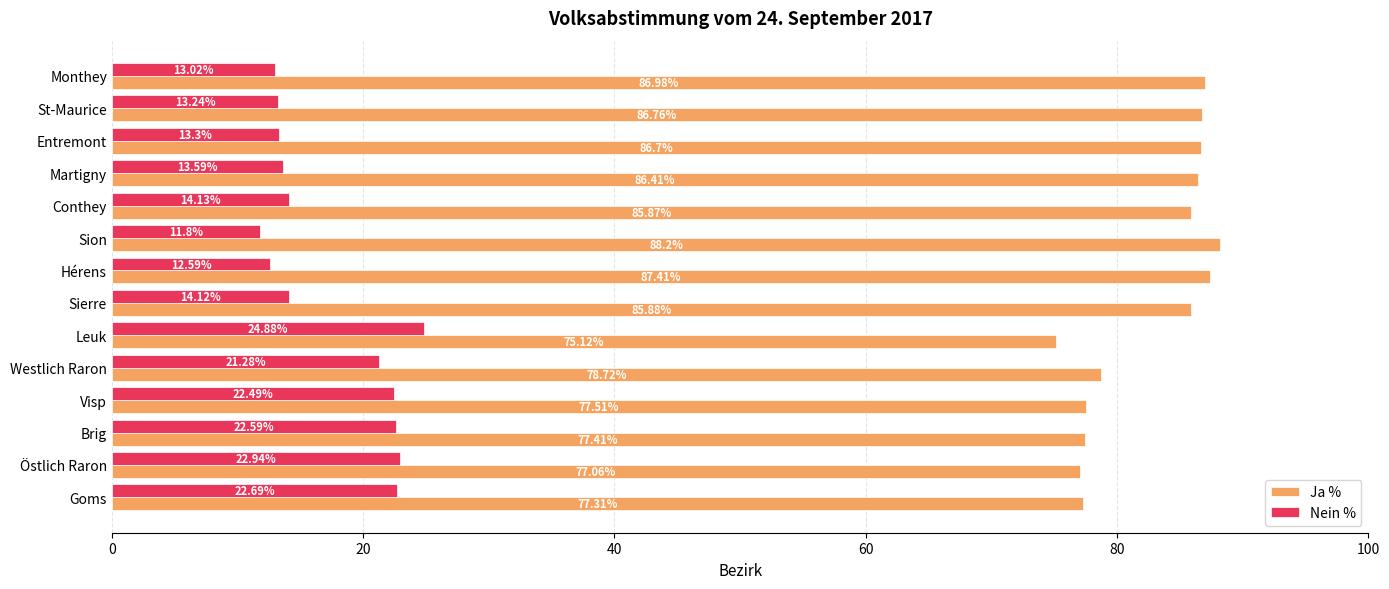

Rank the series by their average value, from lowest to highest.

Nein %, Ja %